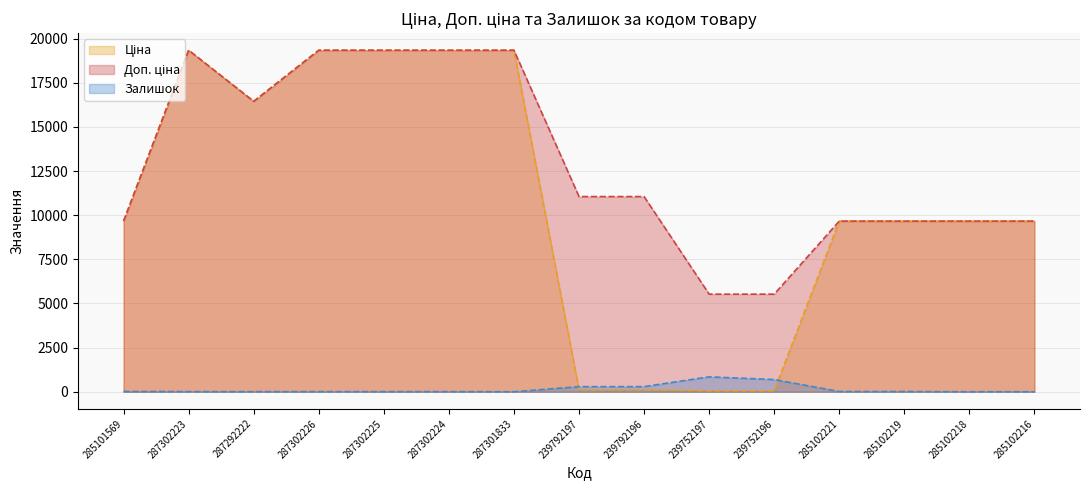

Rank the series by their average value, from highest to lowest.

Доп. ціна, Ціна, Залишок